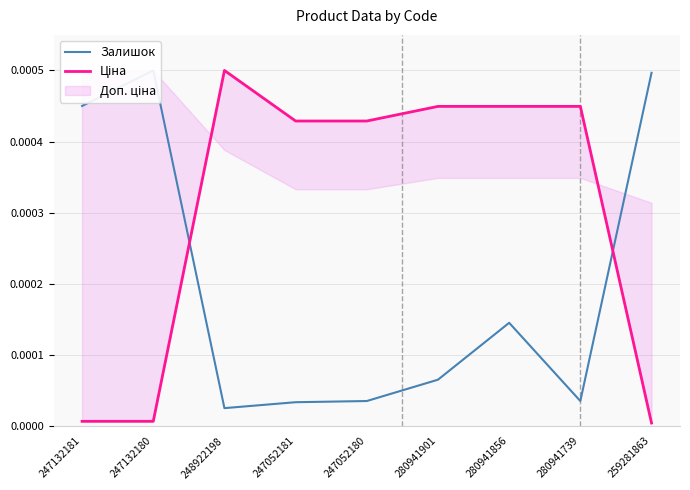

Rank the categories by Ціна value from highest to lowest.

248922198, 280941901, 280941856, 280941739, 247052181, 247052180, 247132181, 247132180, 259281863